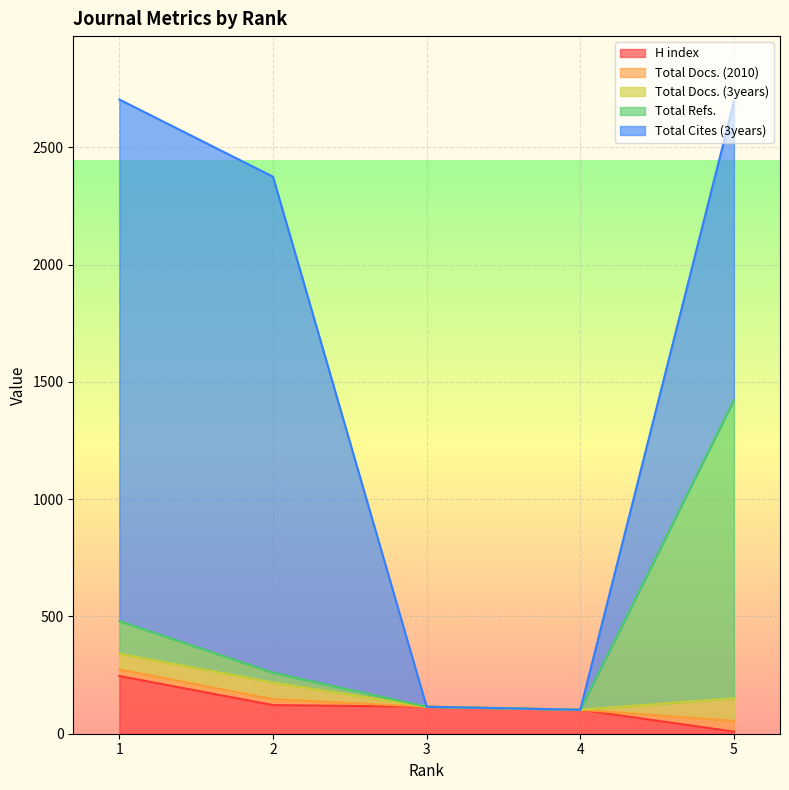

What is the total value across all series at 4?

102